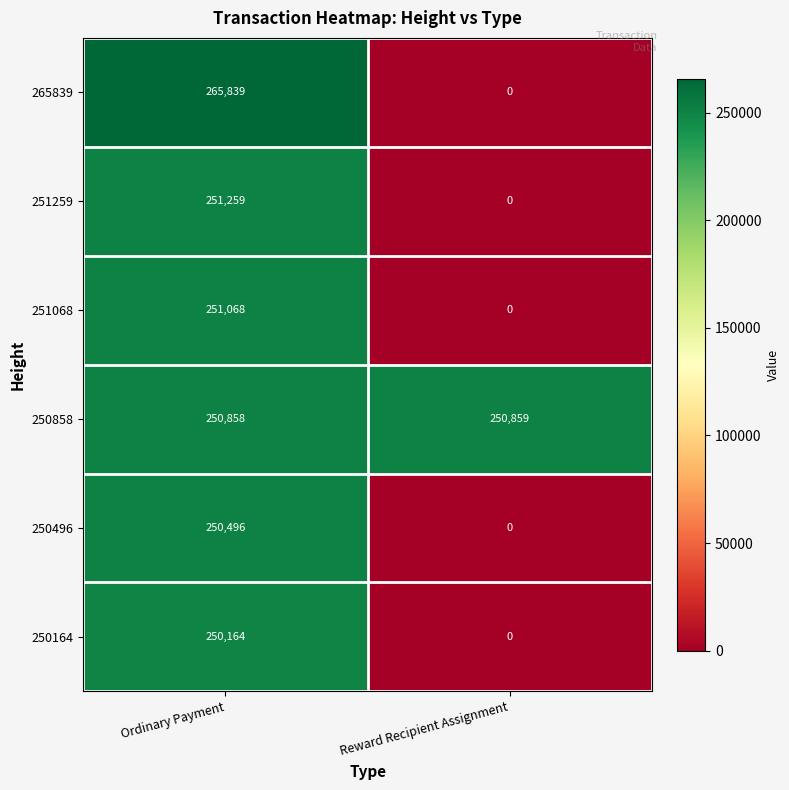

What is the difference between the highest and lowest values at Ordinary Payment?

15675